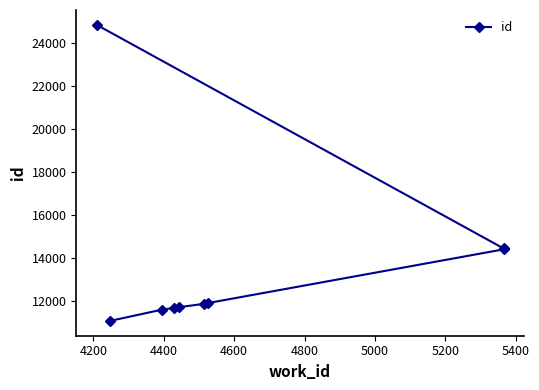

Does the chart have visible grid lines?

No